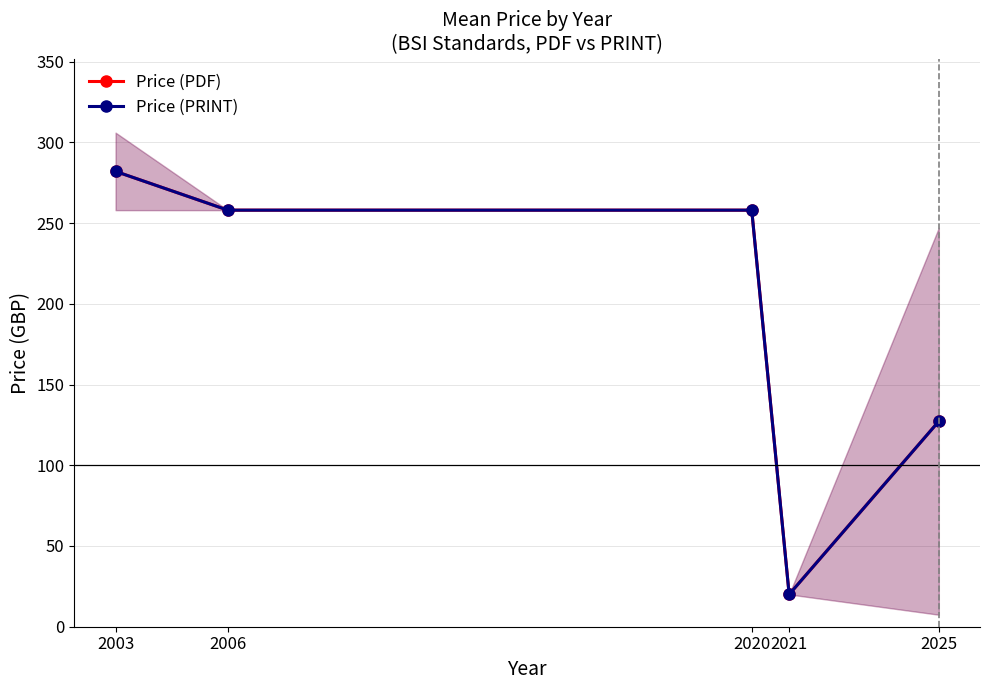

Is the value of Price (PRINT) at 2025 greater than the value of Price (PDF) at 2020?

No